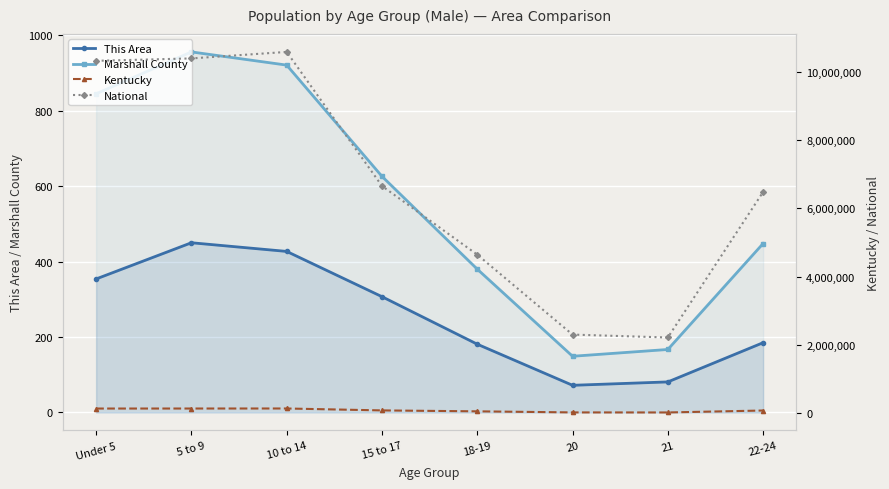

Which has a higher value, 5 to 9 or 18-19?

5 to 9